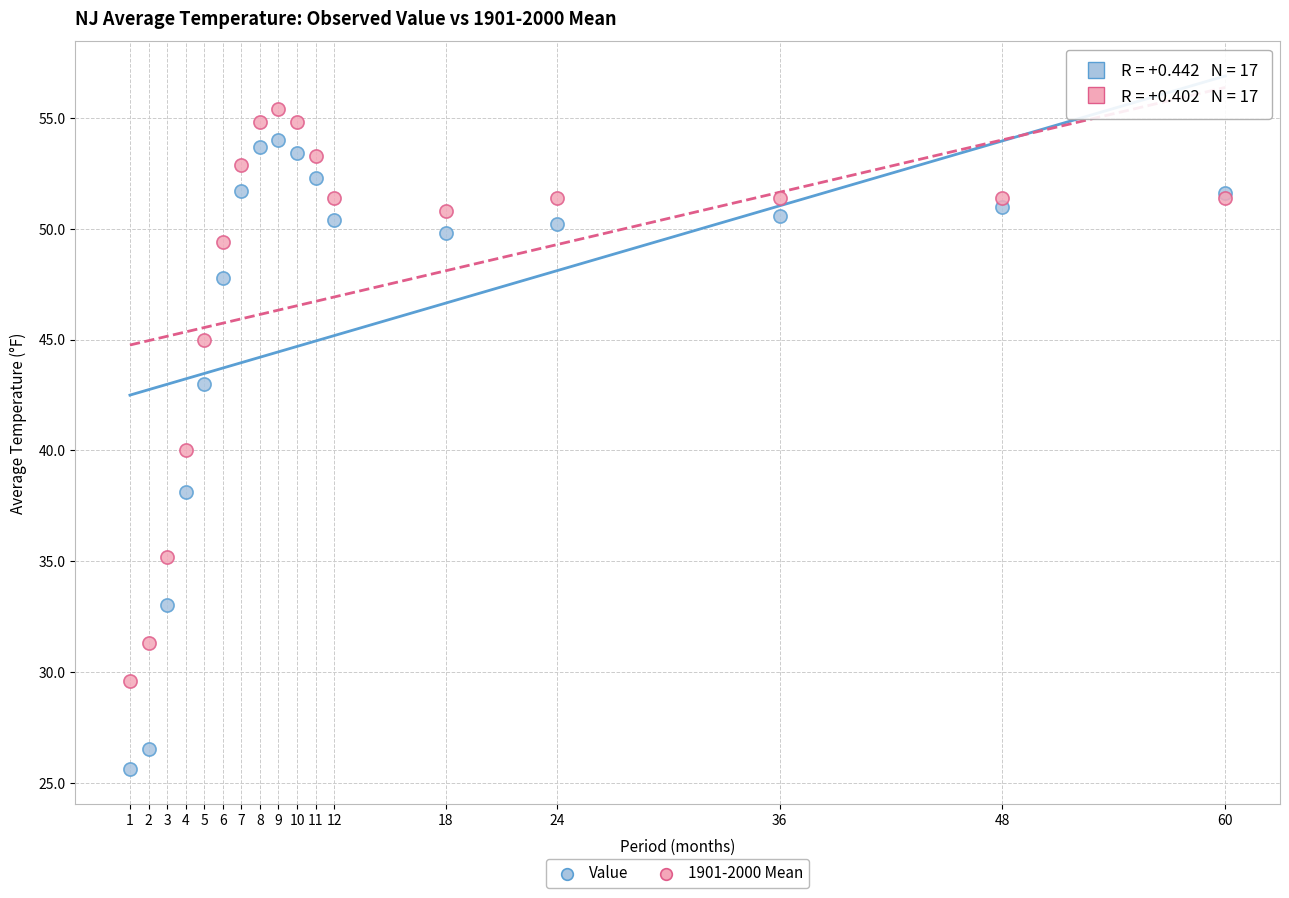

What is the X range (max minus min) for the scatter plot?

59.0